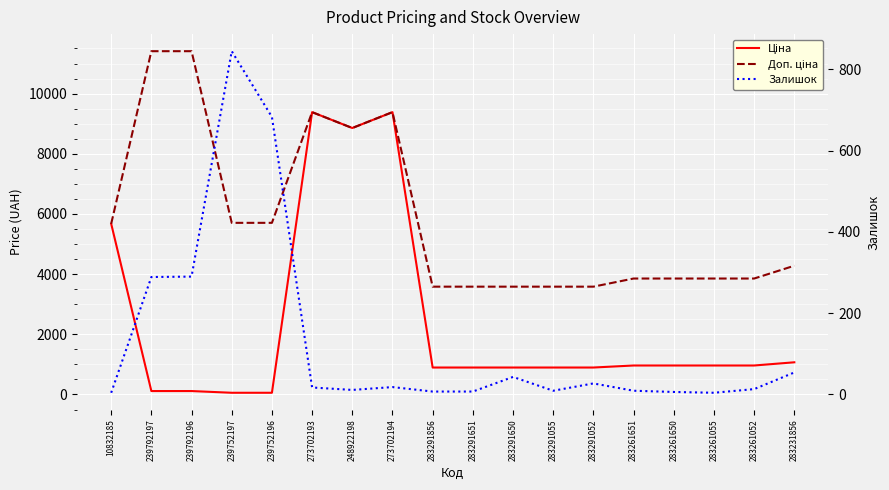

Where is the first local minimum for Доп. ціна?

248922198